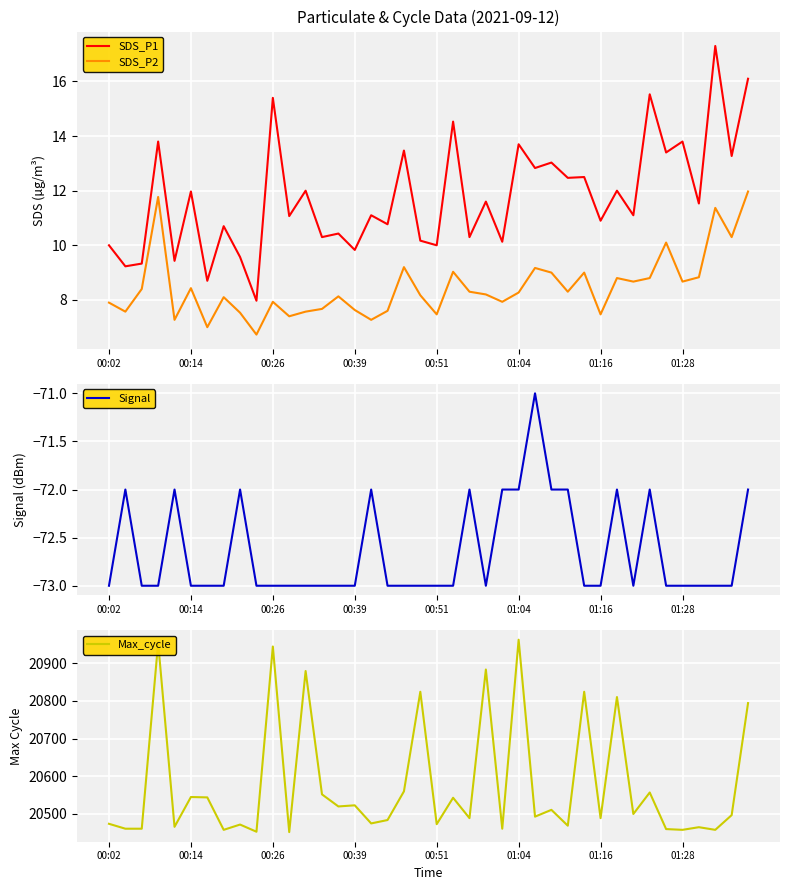

True or false: SDS_P1 and Max_cycle intersect in this chart.

False